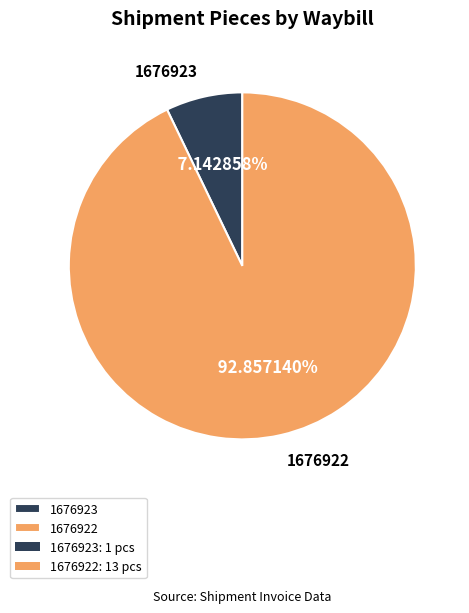

The 1676923 slice represents 1% of the pie. True or false?

False